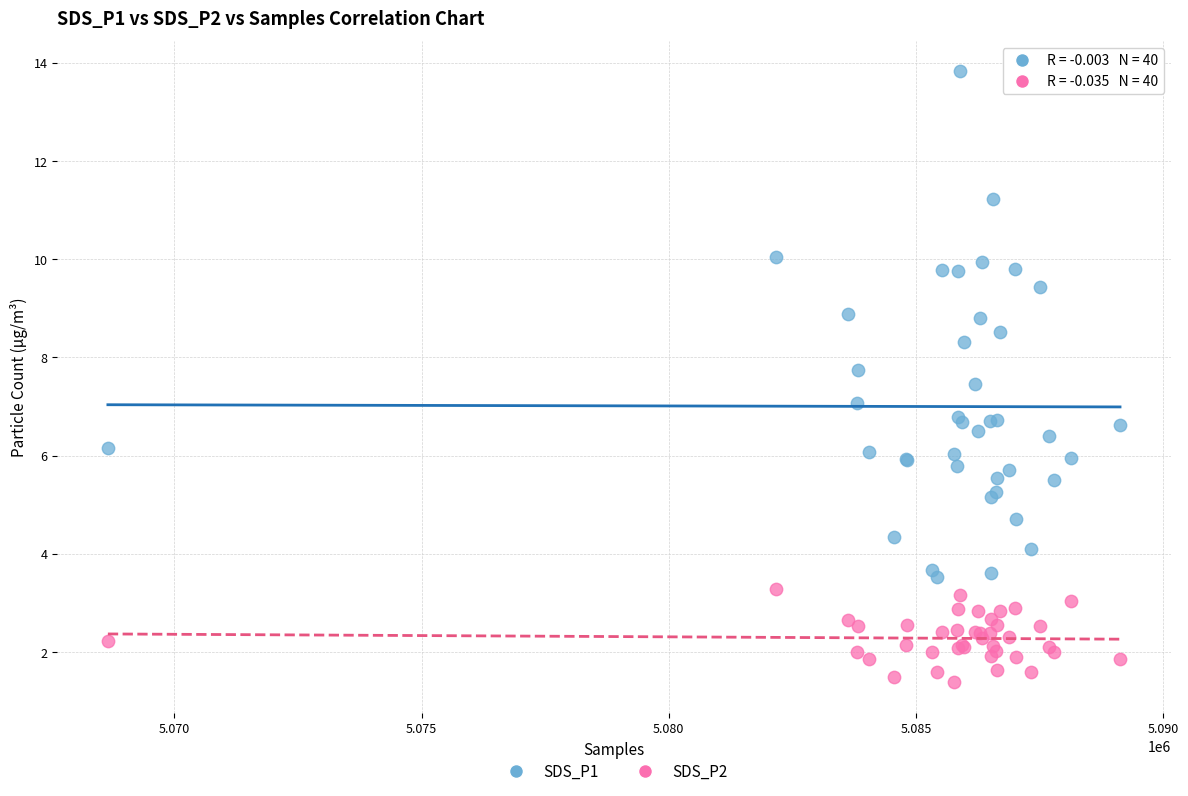

Which series contains the lowest Y value?

SDS_P2